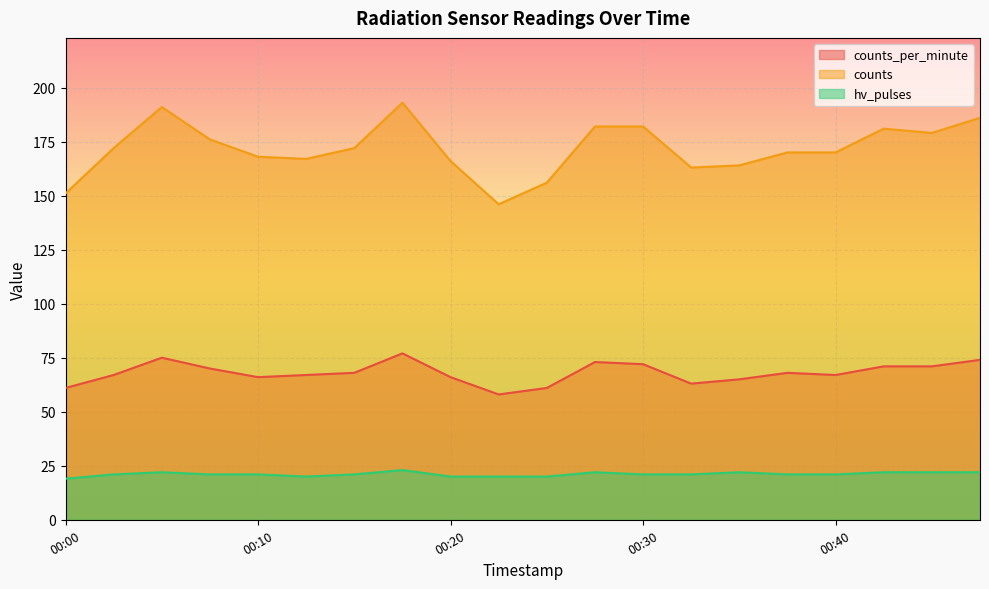

Does the chart display data point markers on the line(s)?

No